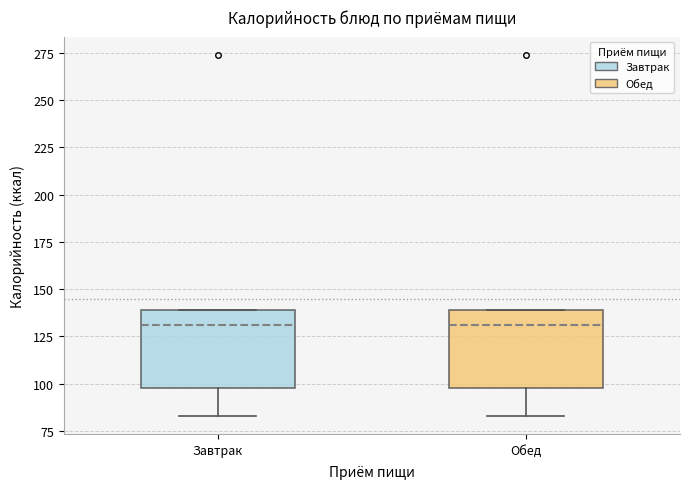

Where does the median line of the box for Обед sit on the y-axis? The values are not printed on the chart, so give them approximately, as read against the axis.

130